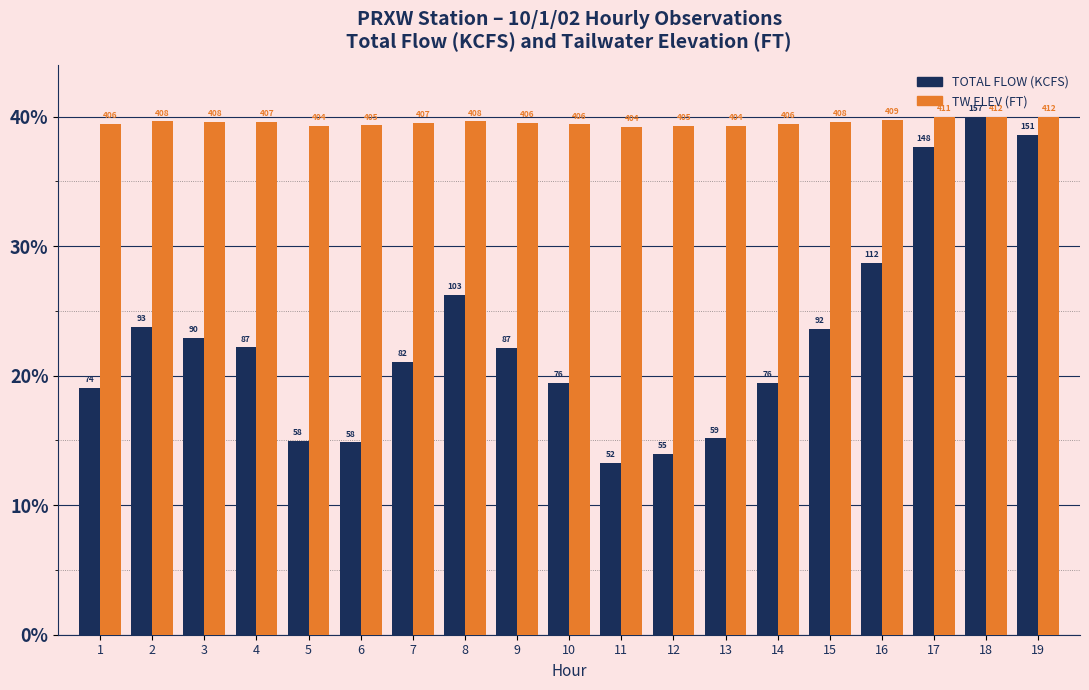

What are all the series names shown in the legend?

TOTAL FLOW (KCFS), TW ELEV (FT)